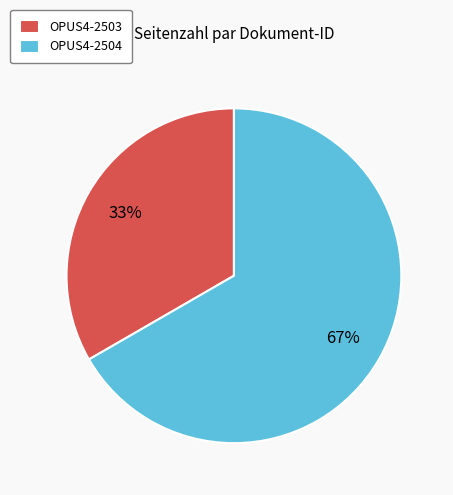

Combined, do OPUS4-2504 and OPUS4-2503 account for over 50%?

Yes